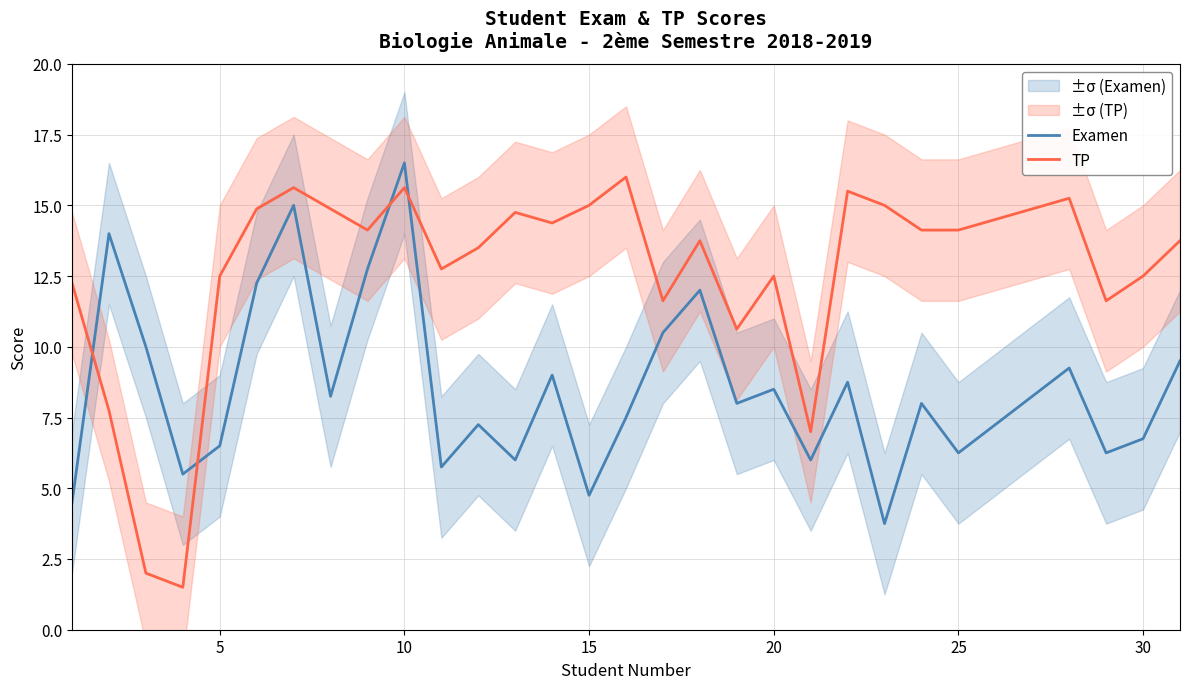

Which series has the widest spread of values?

TP